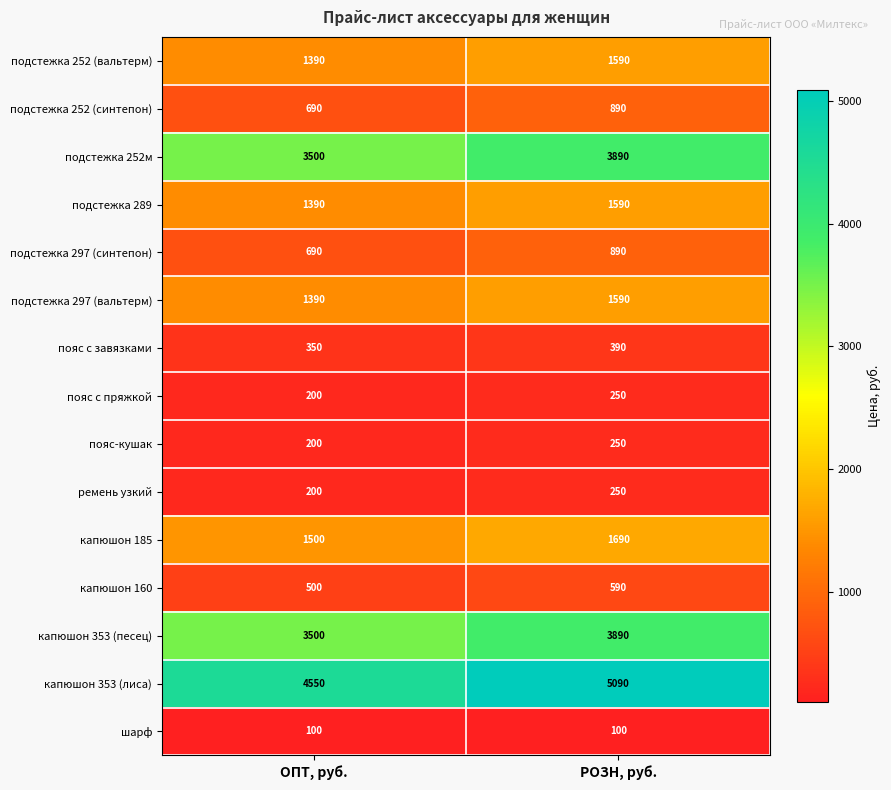

Between ОПТ, руб. and РОЗН, руб., which series saw the biggest shift?

капюшон 353 (лиса)